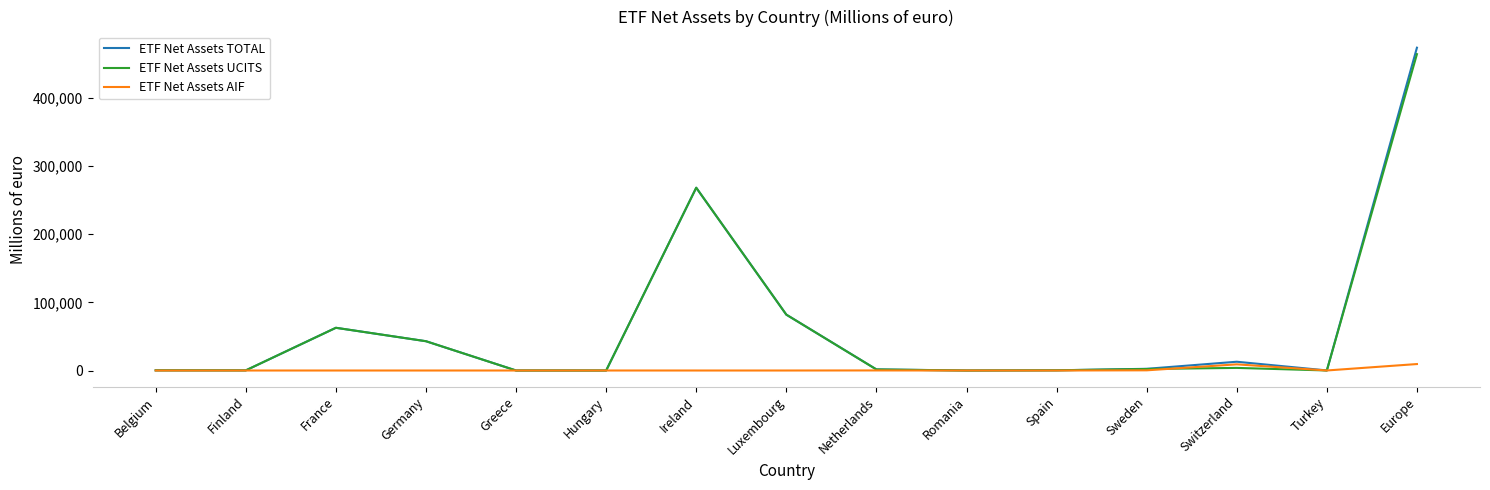

Which category has the highest value in the ETF Net Assets UCITS series?

Europe